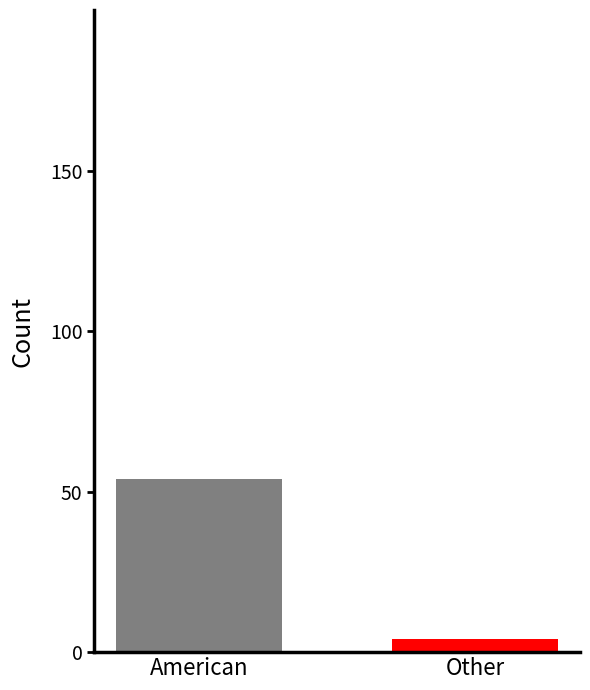

What is the label of the 1st bar from the right?

Other